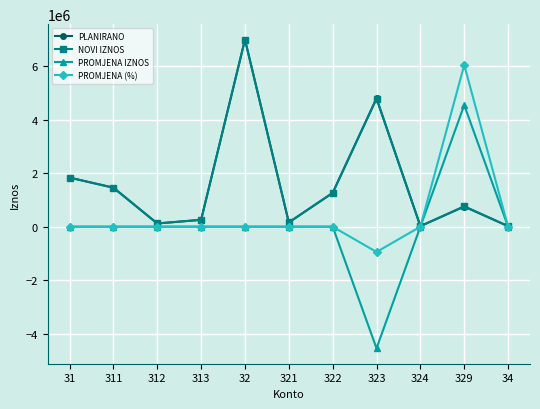

Which series has the largest range (max minus min)?

PROMJENA IZNOS